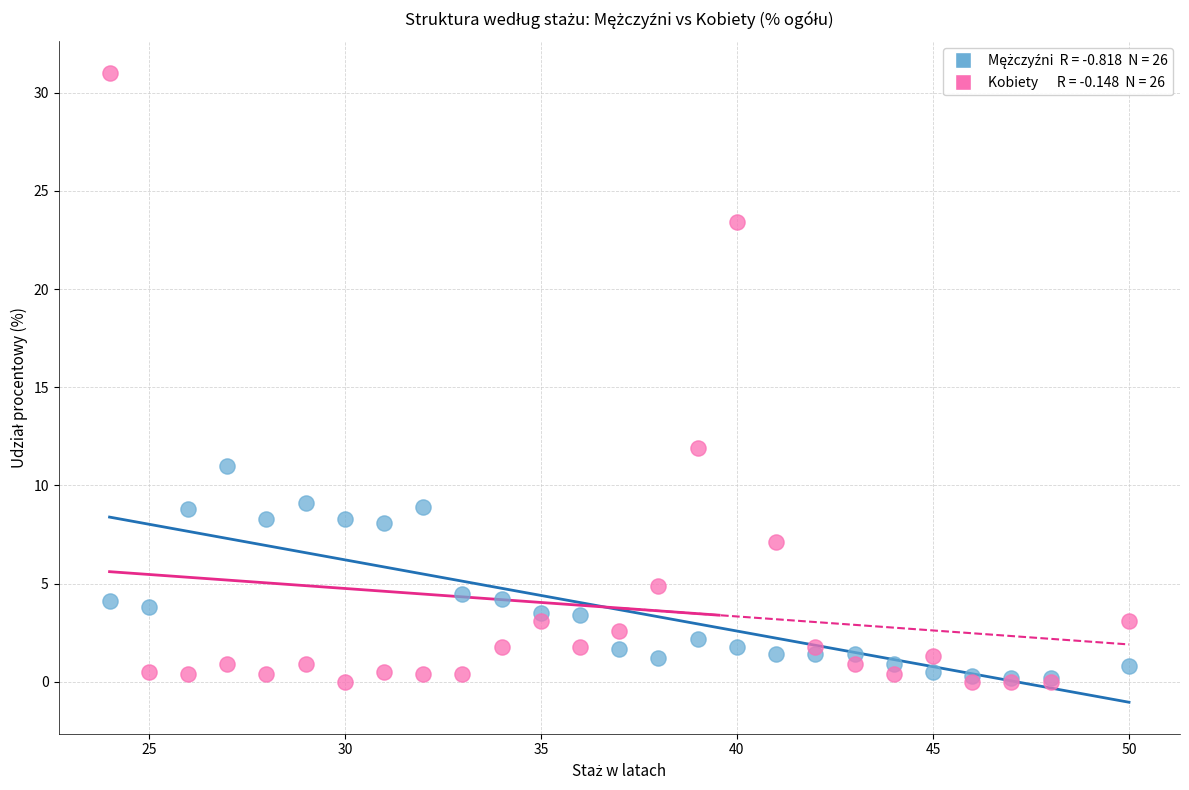

Across all series, what Y value is closest to 15?

11.9